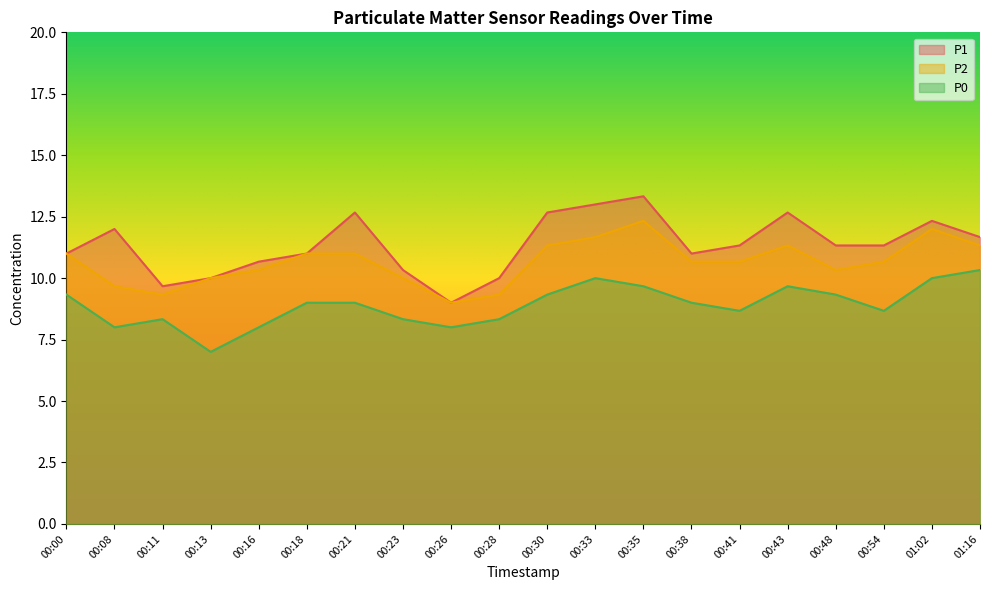

What are all the series names shown in the legend?

P1, P2, P0